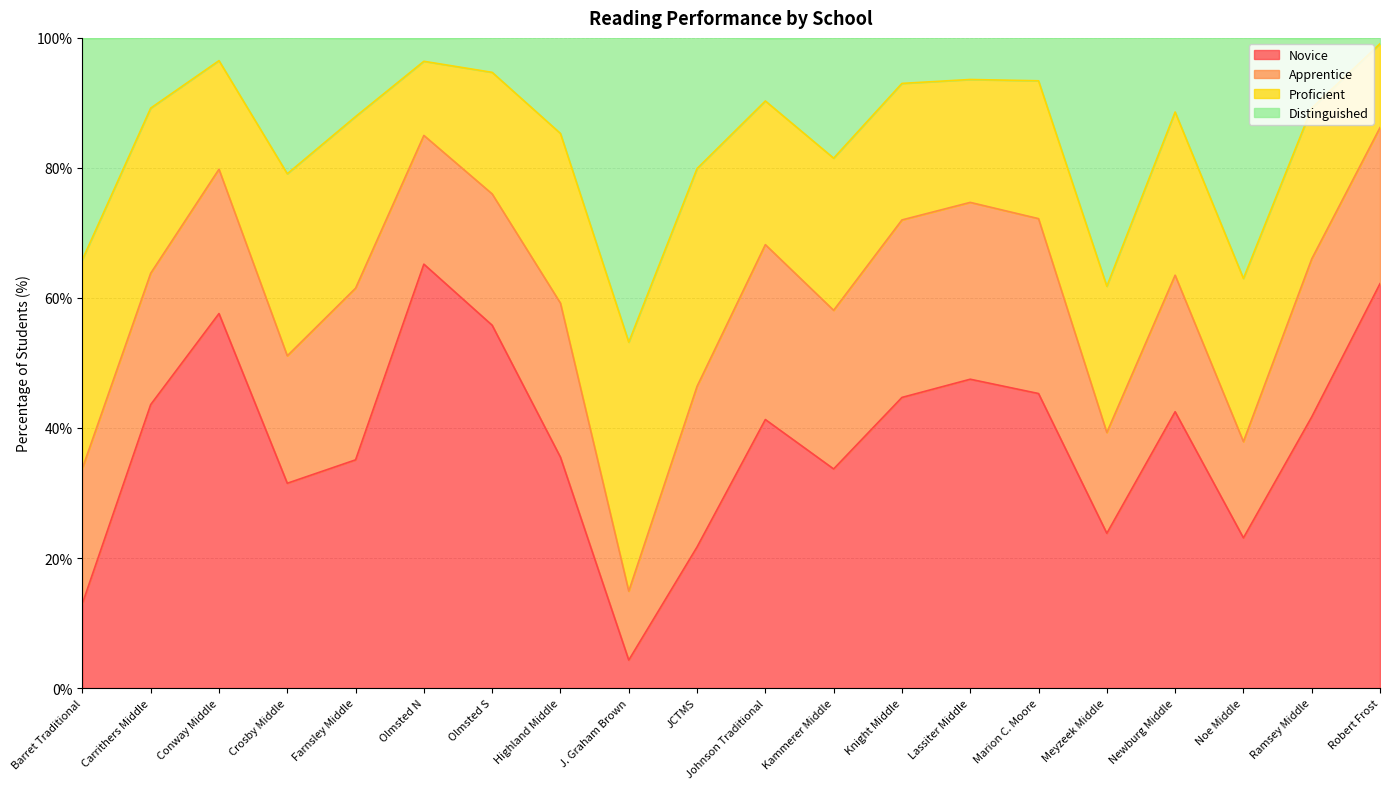

Which series has the widest spread of values?

Novice